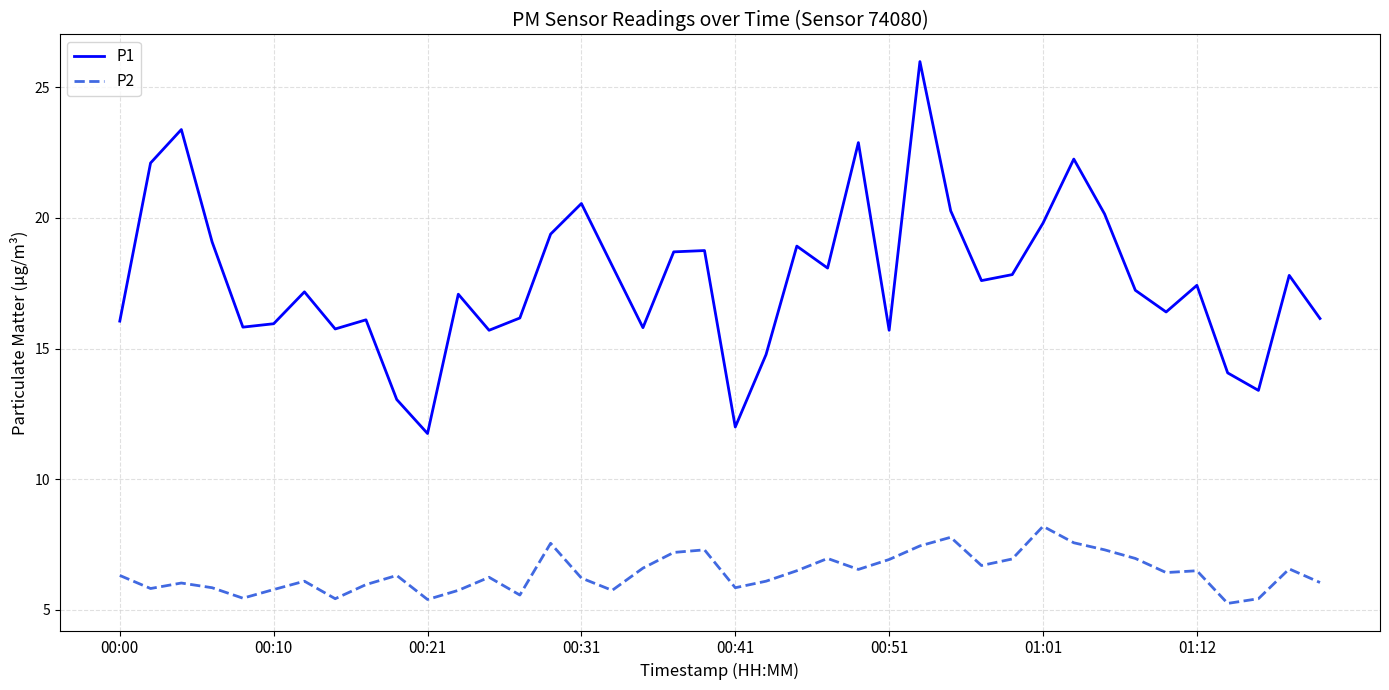

What is the maximum value shown in the chart?

26.0